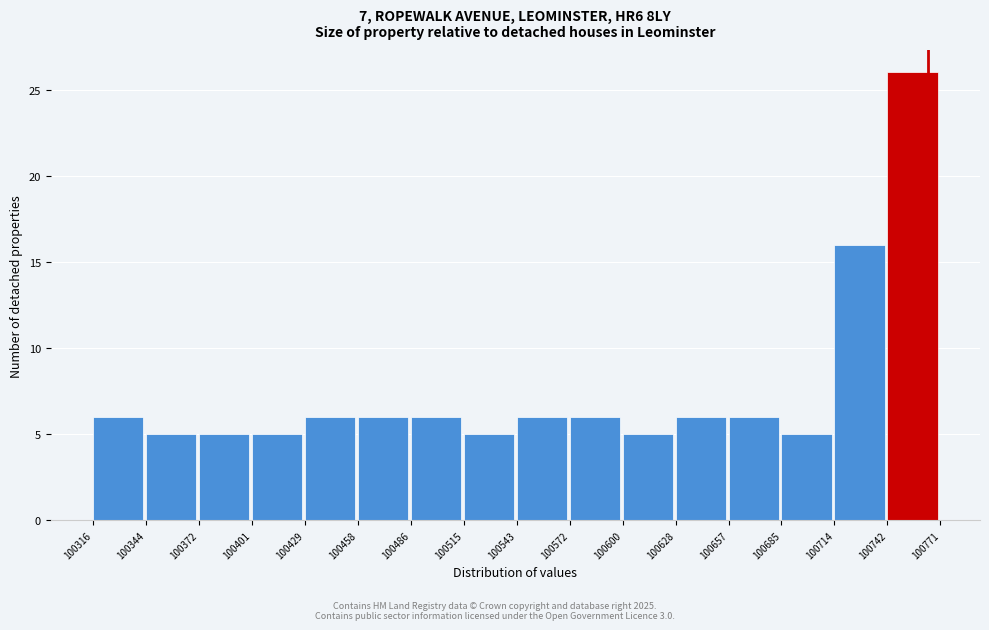

Which range on the x-axis has the tallest bar?

100742 to 100771